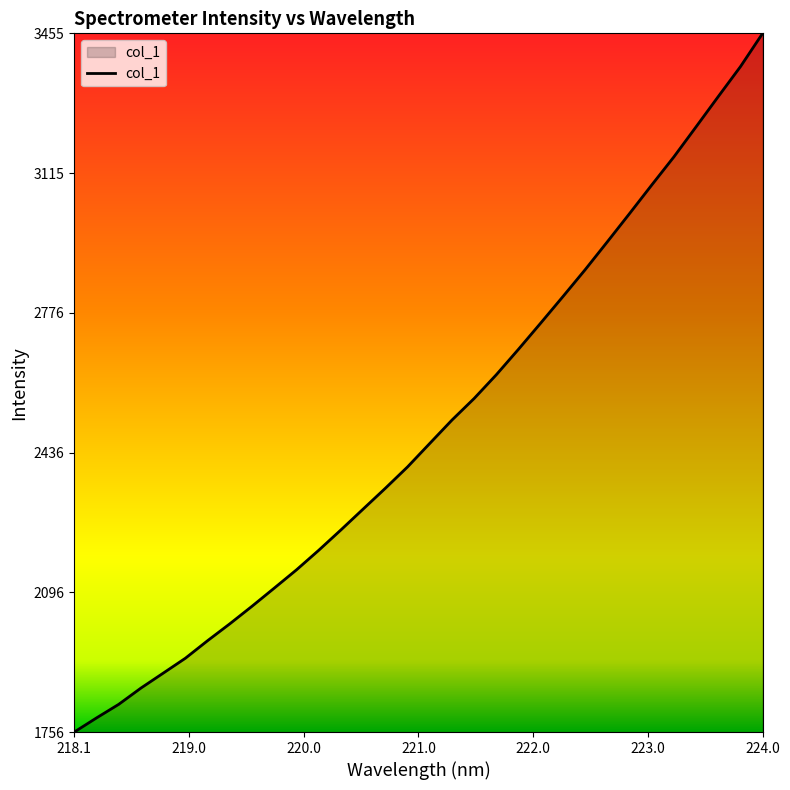

What is the maximum value shown in the chart?

3455.6